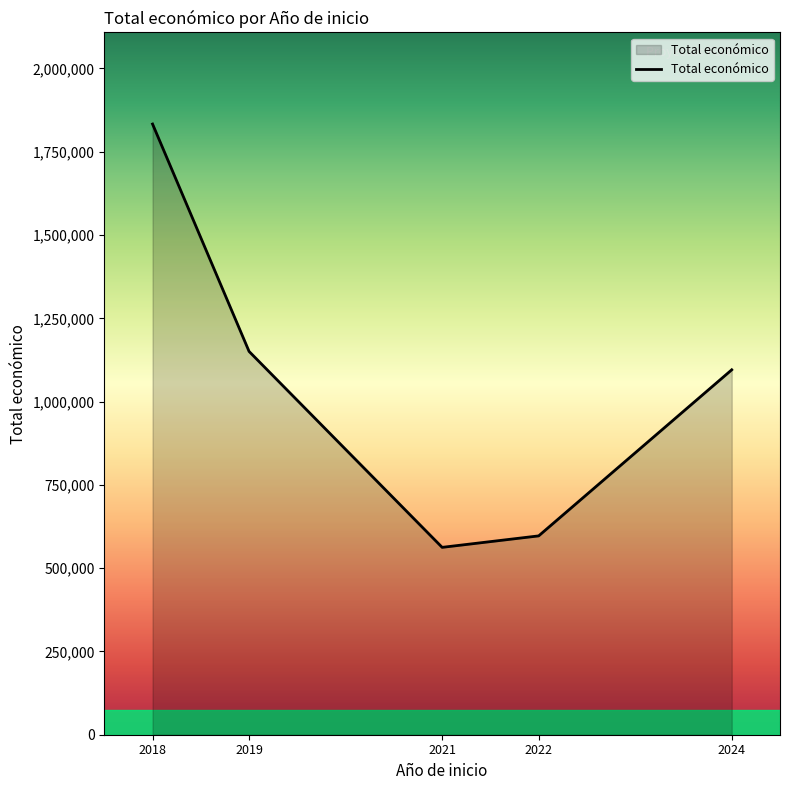

The value at 2021 is 149153. True or false?

False